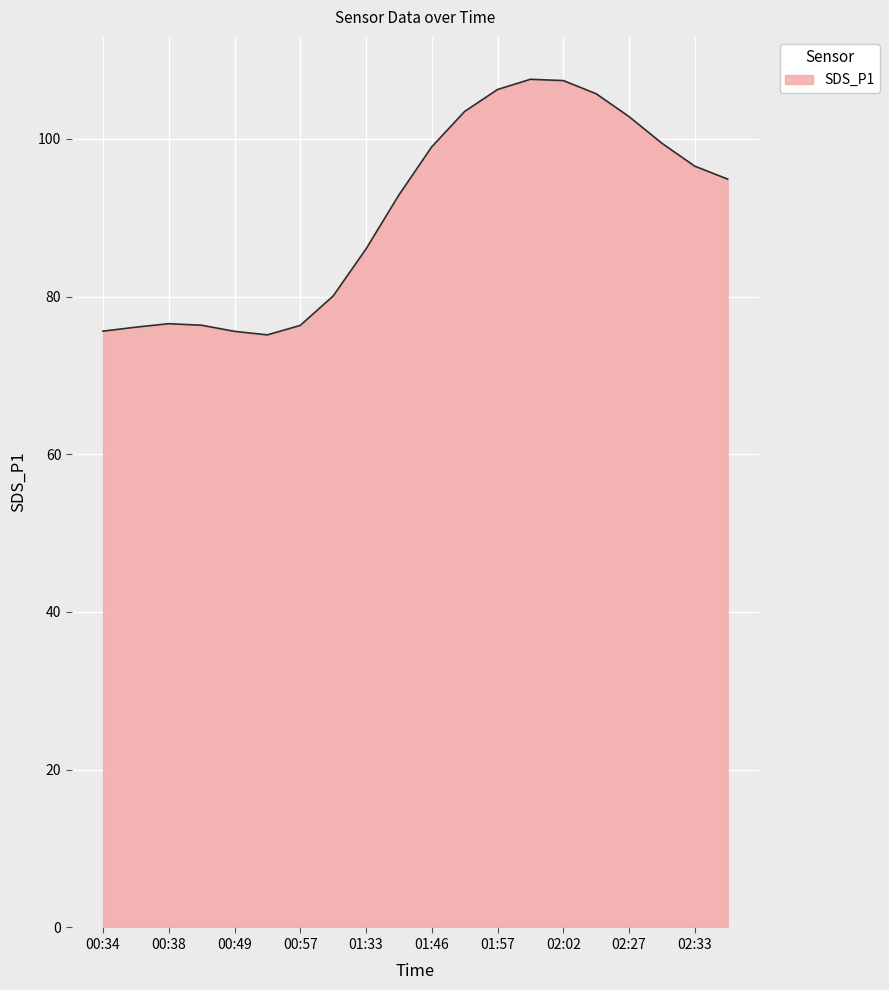

What is the greatest value displayed?

107.5